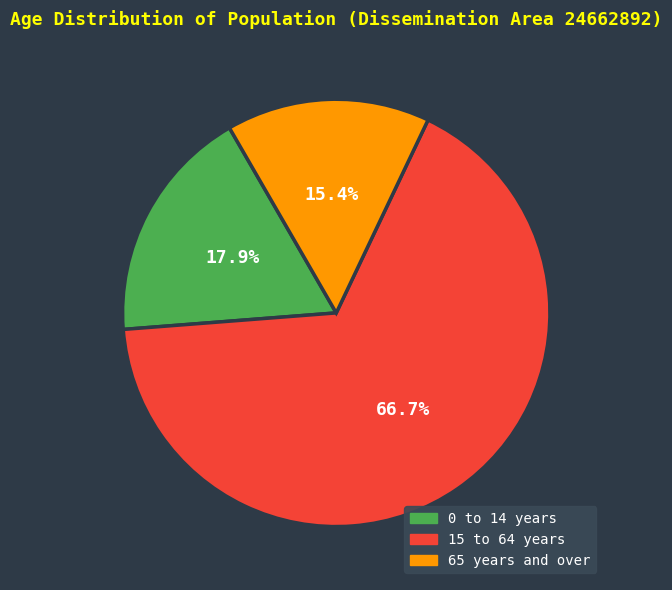

To the nearest percent, what percentage of the pie is 15 to 64 years?

67%